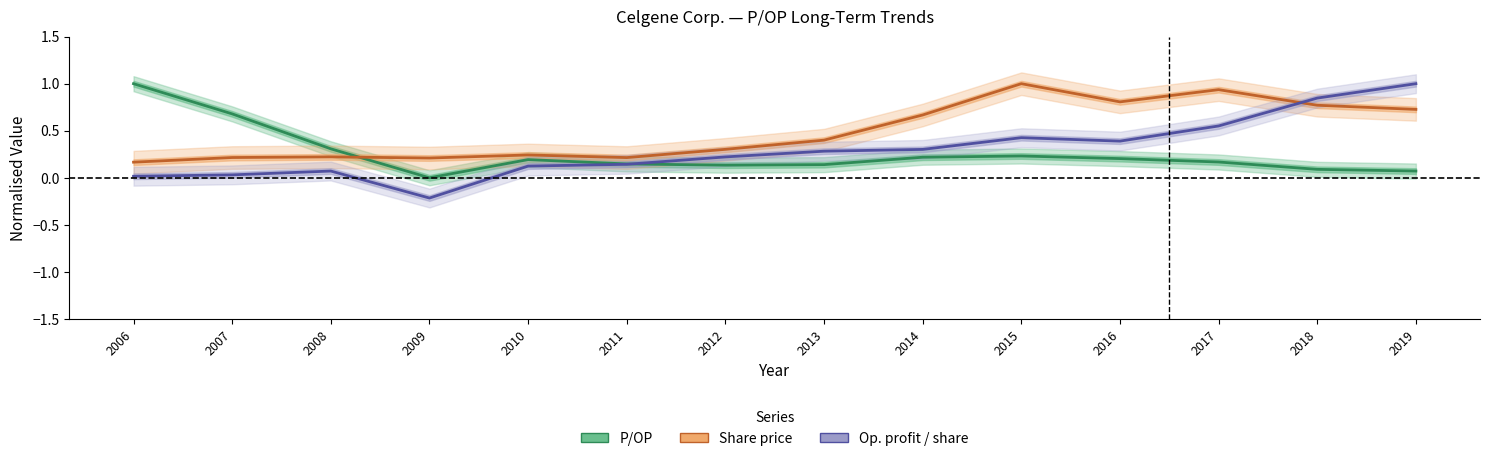

Which series ends up on top after the final intersection of Share price (normalised) and P/OP (normalised)?

Share price (normalised)